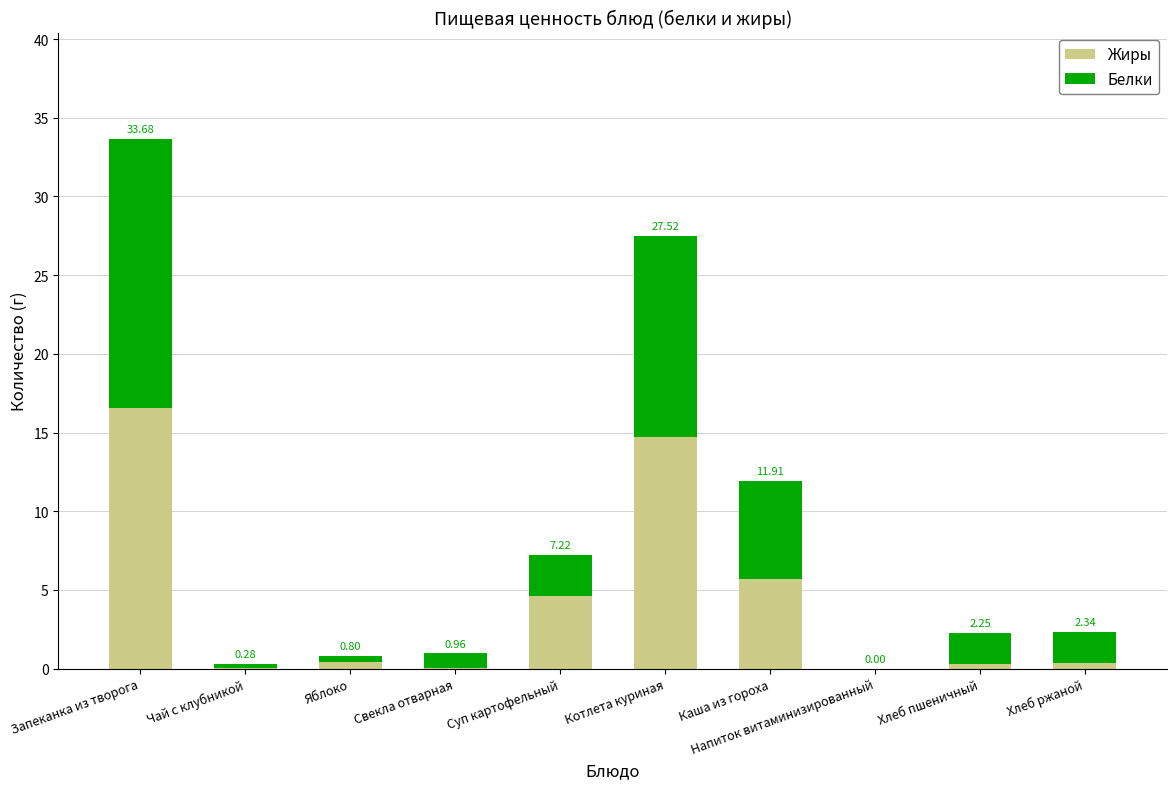

What is the label of the 10th bar from the right?

Запеканка из творога